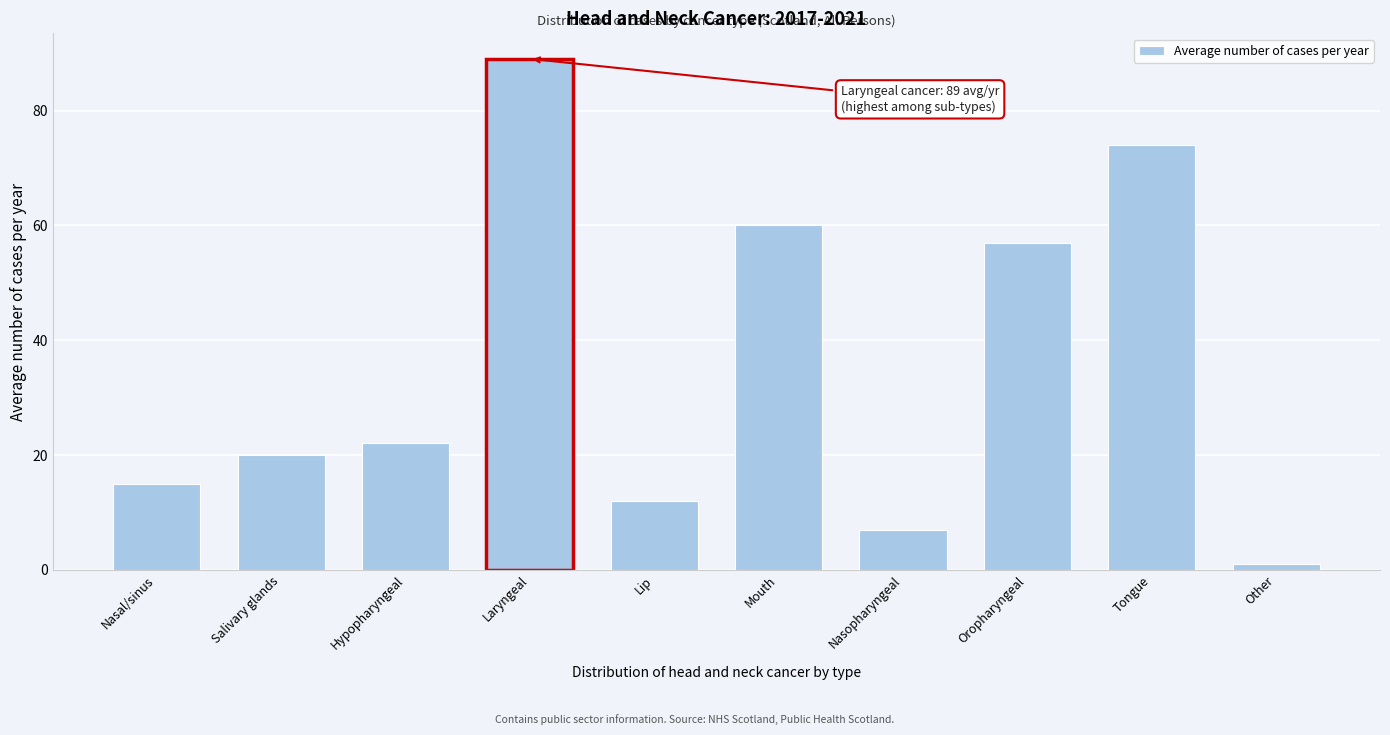

Reading left to right, list all the values displayed in this chart.

15	20	22	89	12	60	7	57	74	1